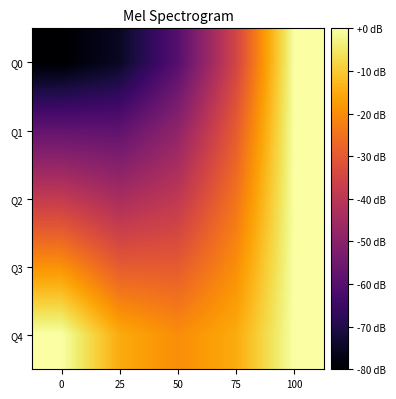

Which series changed the most between 75 and 100?

Q0